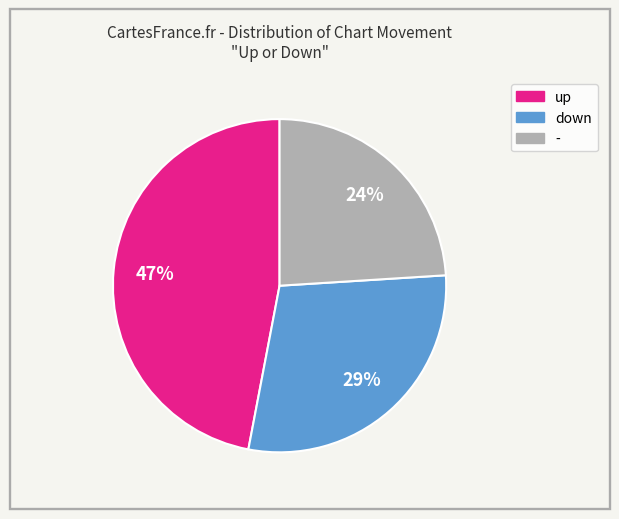

Does up represent more than half of the total?

No